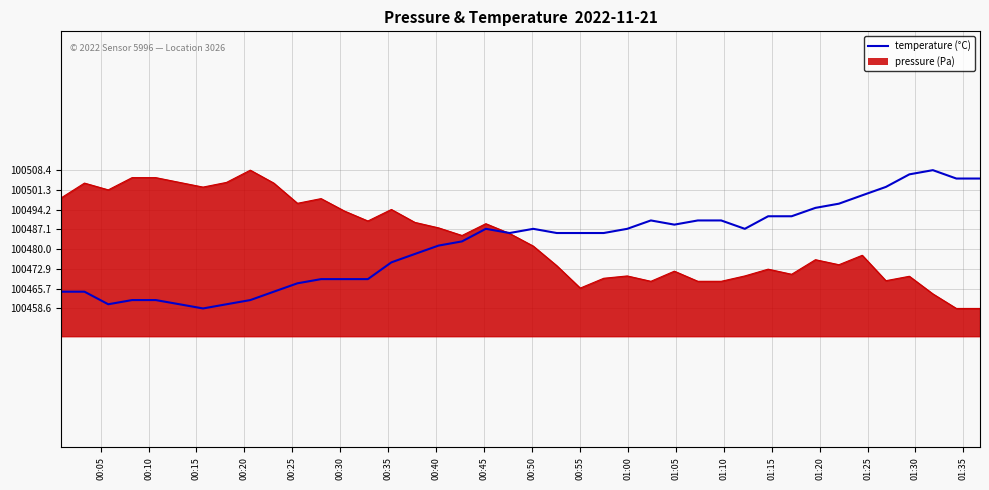

What is the smallest value displayed?

100458.6